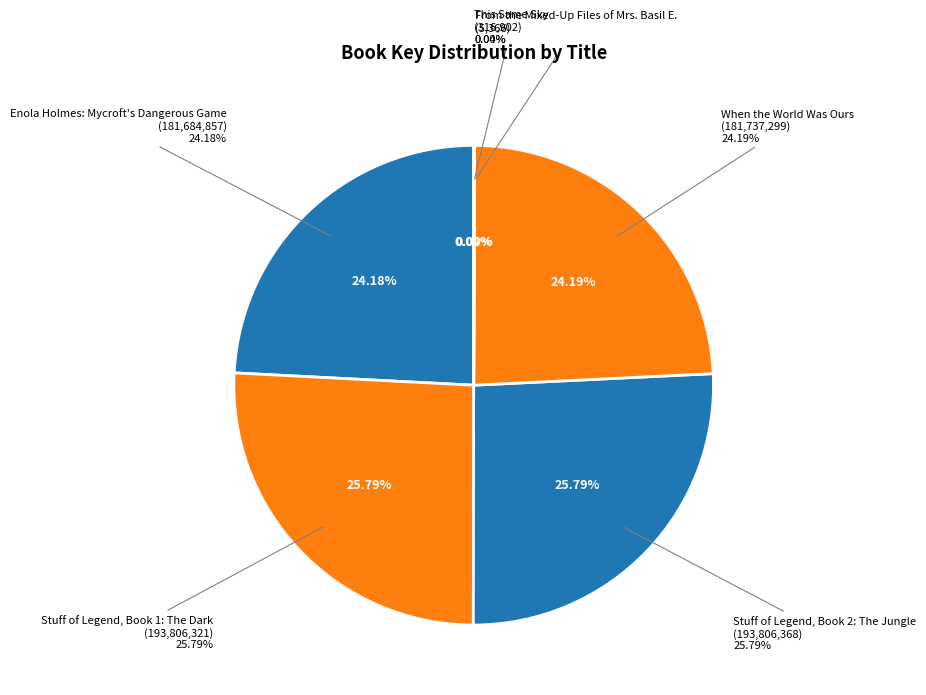

What is the change in value from Stuff of Legend, Book 2: The Jungle to From the Mixed-Up Files of Mrs. Basil E.?

-193801002